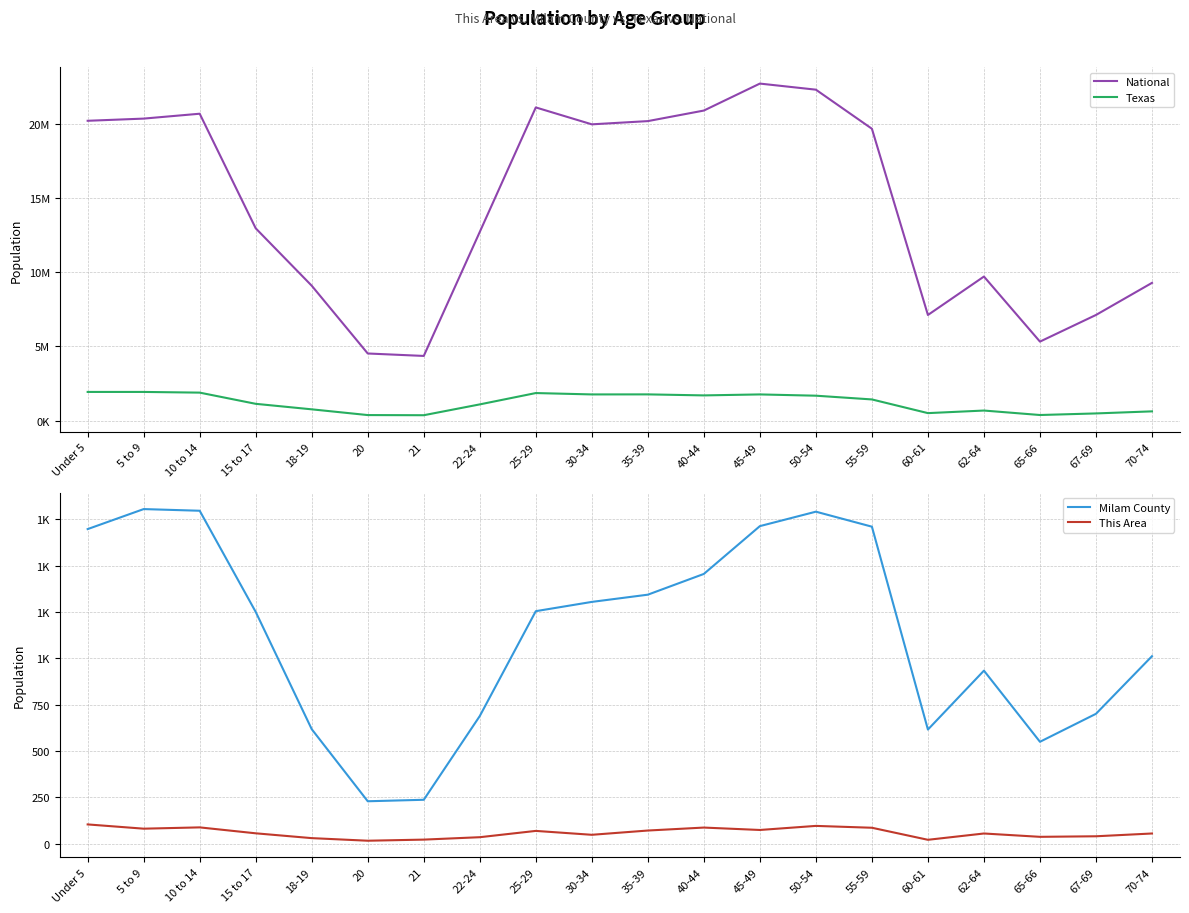

At how many categories does at least one series exceed 18279412?

10